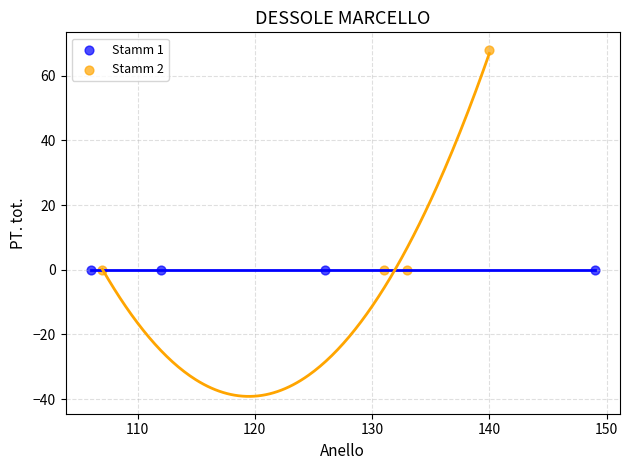

Which series contains the highest Y value?

Stamm 2